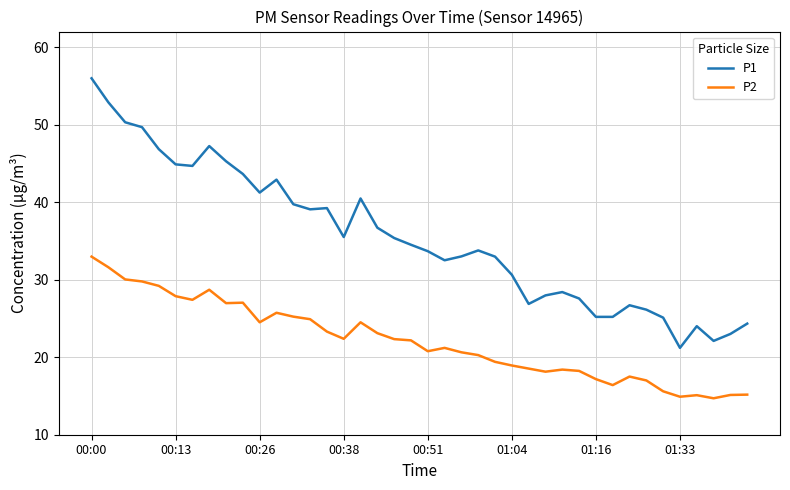

What is the highest value of the P1 series?

56.0